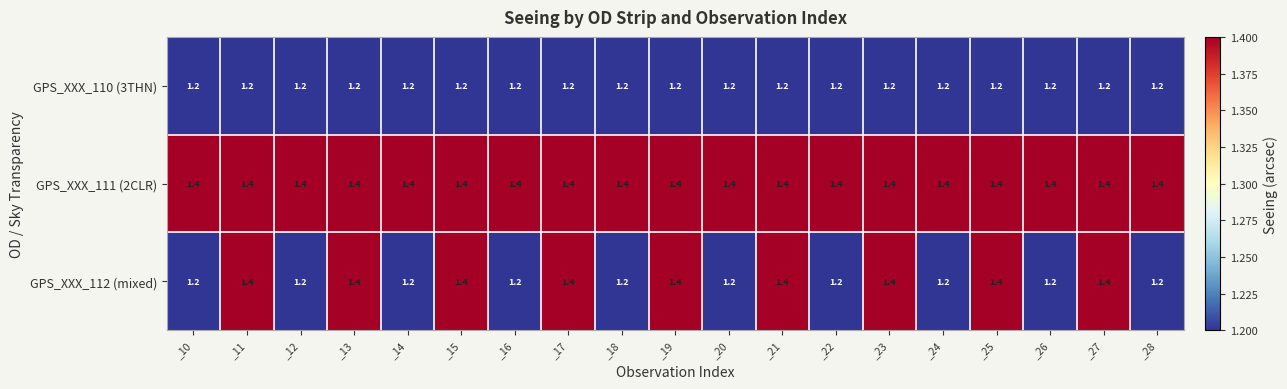

What is the maximum value shown in the chart?

1.4